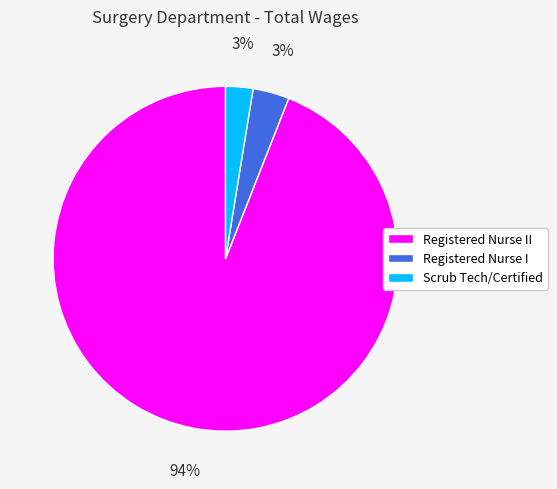

How many slices are in this pie chart?

3